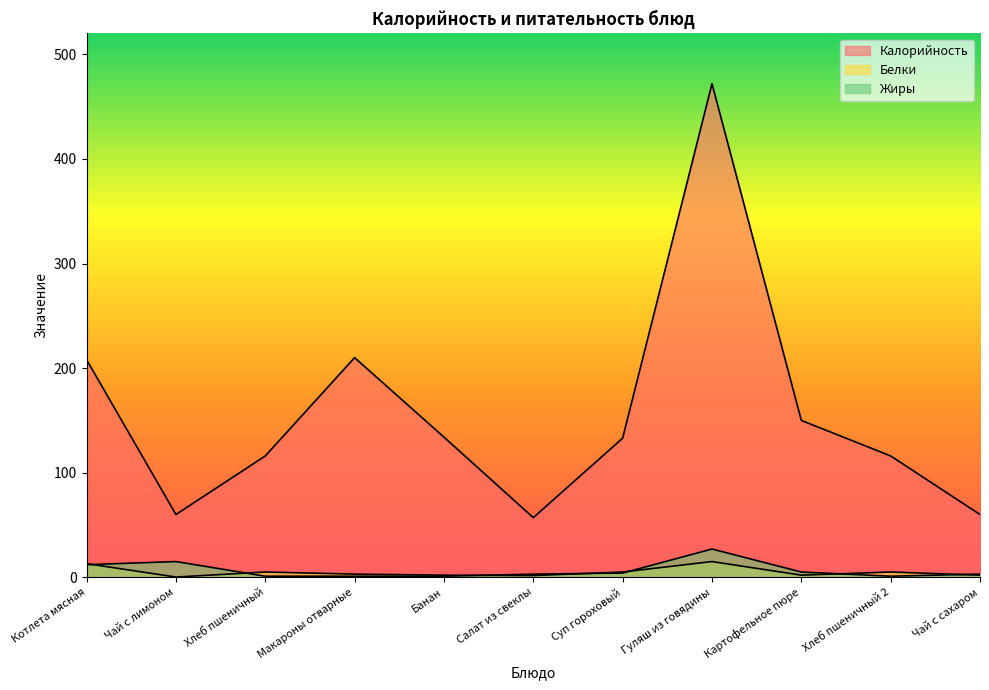

Which has a higher value, Чай с сахаром or Банан?

Банан